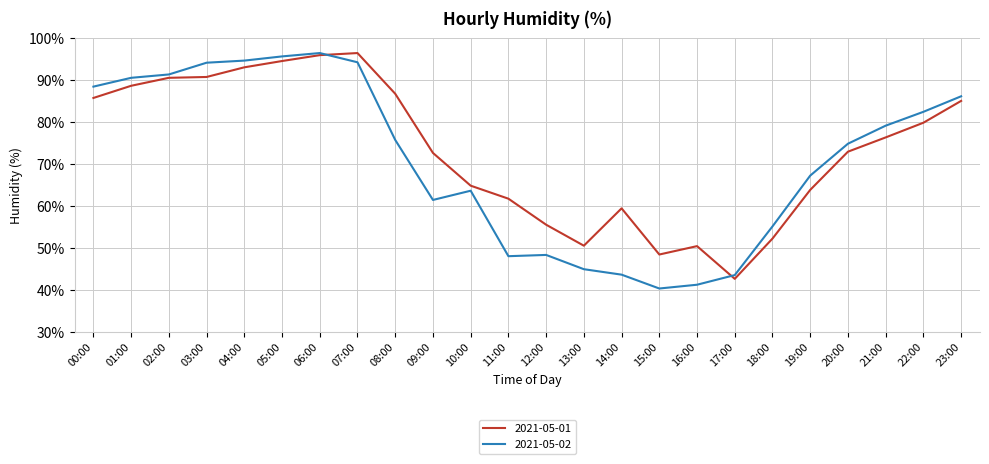

What are all the series names shown in the legend?

2021-05-01, 2021-05-02